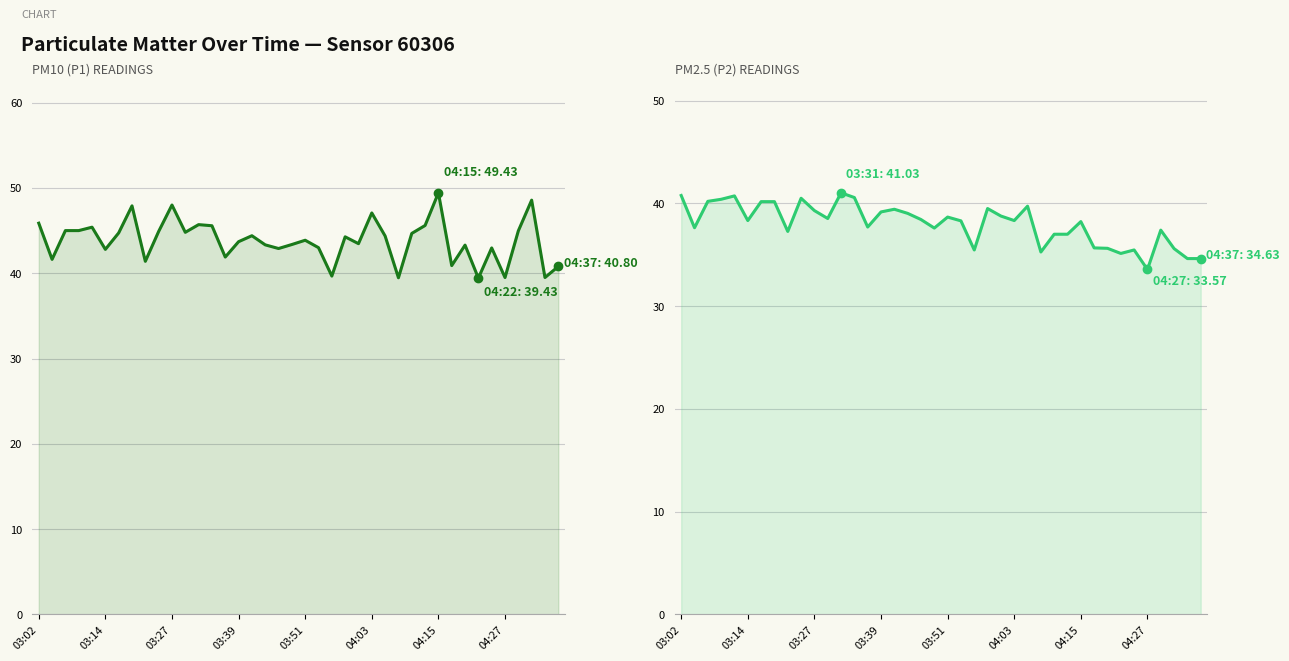

True or false: P2 (PM2.5) has a value of 40.6 at 13.

True